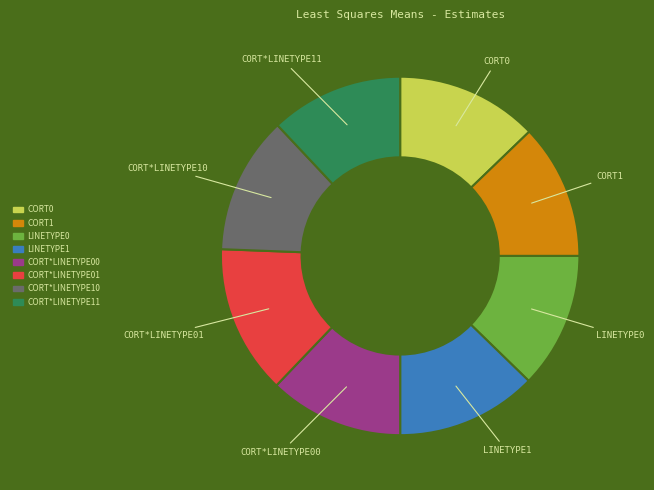

Count the number of slices in the pie.

8